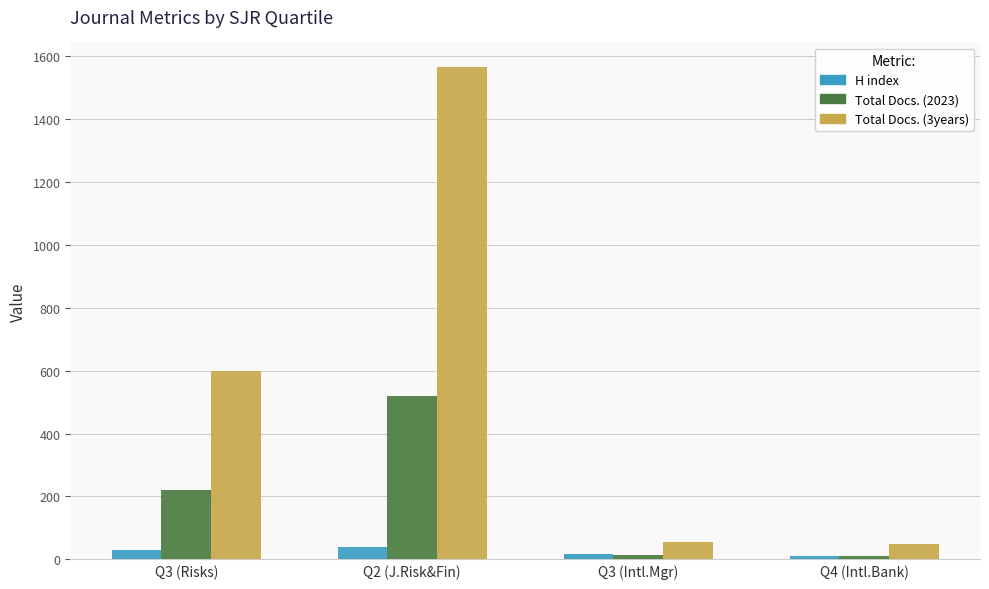

How many data points in H index are less than 31?

2